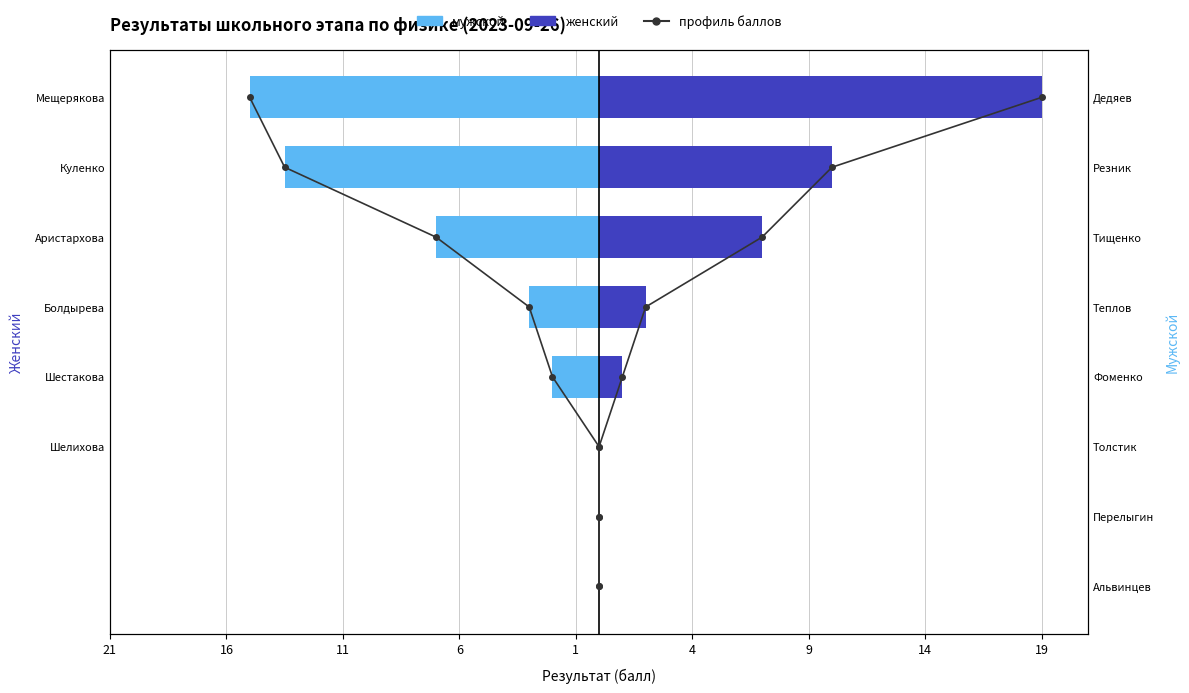

How many groups of bars are there?

8